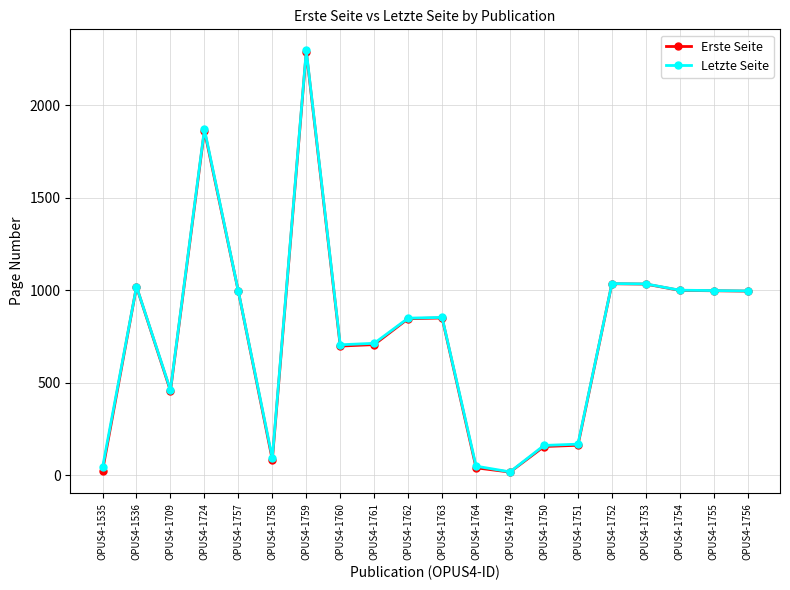

What is the difference between the second highest and second lowest values in the Letzte Seite series?

1829